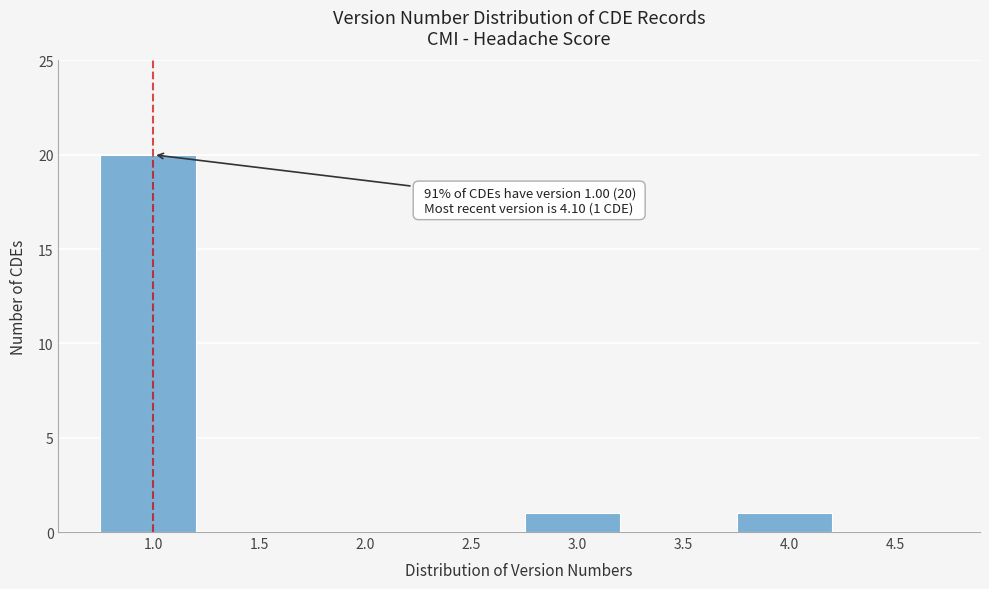

Reading right to left, transcribe all the data shown in this chart.

4.5=0	4.0=1	3.5=0	3.0=1	2.5=0	2.0=0	1.5=0	1.0=20